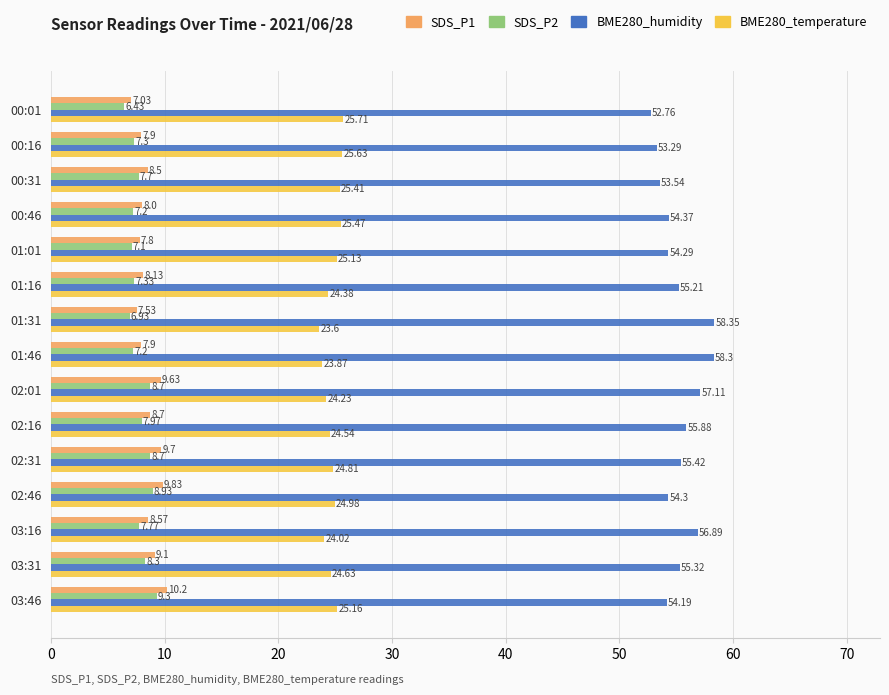

Rank the series by their maximum value, from highest to lowest.

BME280_humidity, BME280_temperature, SDS_P1, SDS_P2